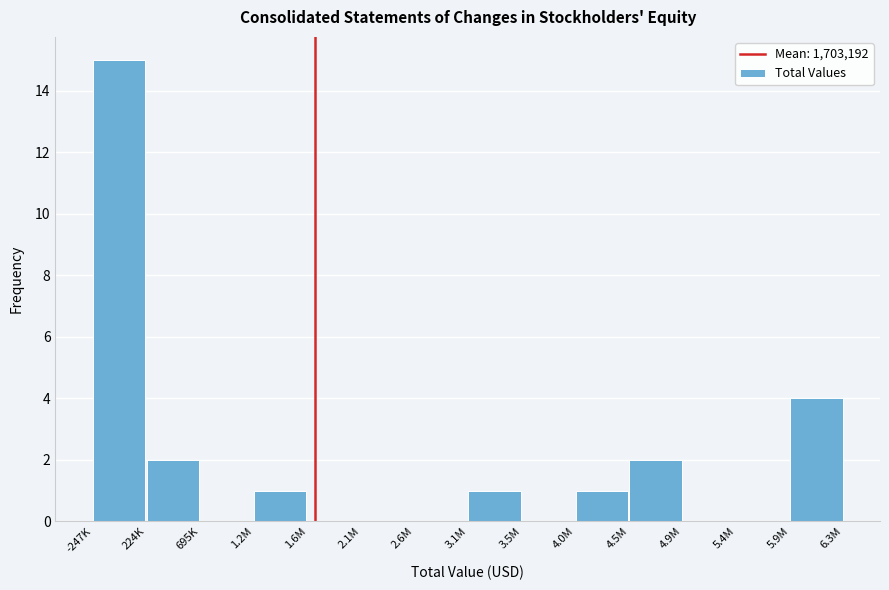

Reading right to left, extract all data points from this chart.

5.9M=4	5.4M=0	4.9M=0	4.5M=2	4.0M=1	3.5M=0	3.1M=1	2.6M=0	2.1M=0	1.6M=0	1.2M=1	695K=0	224K=2	-247K=15